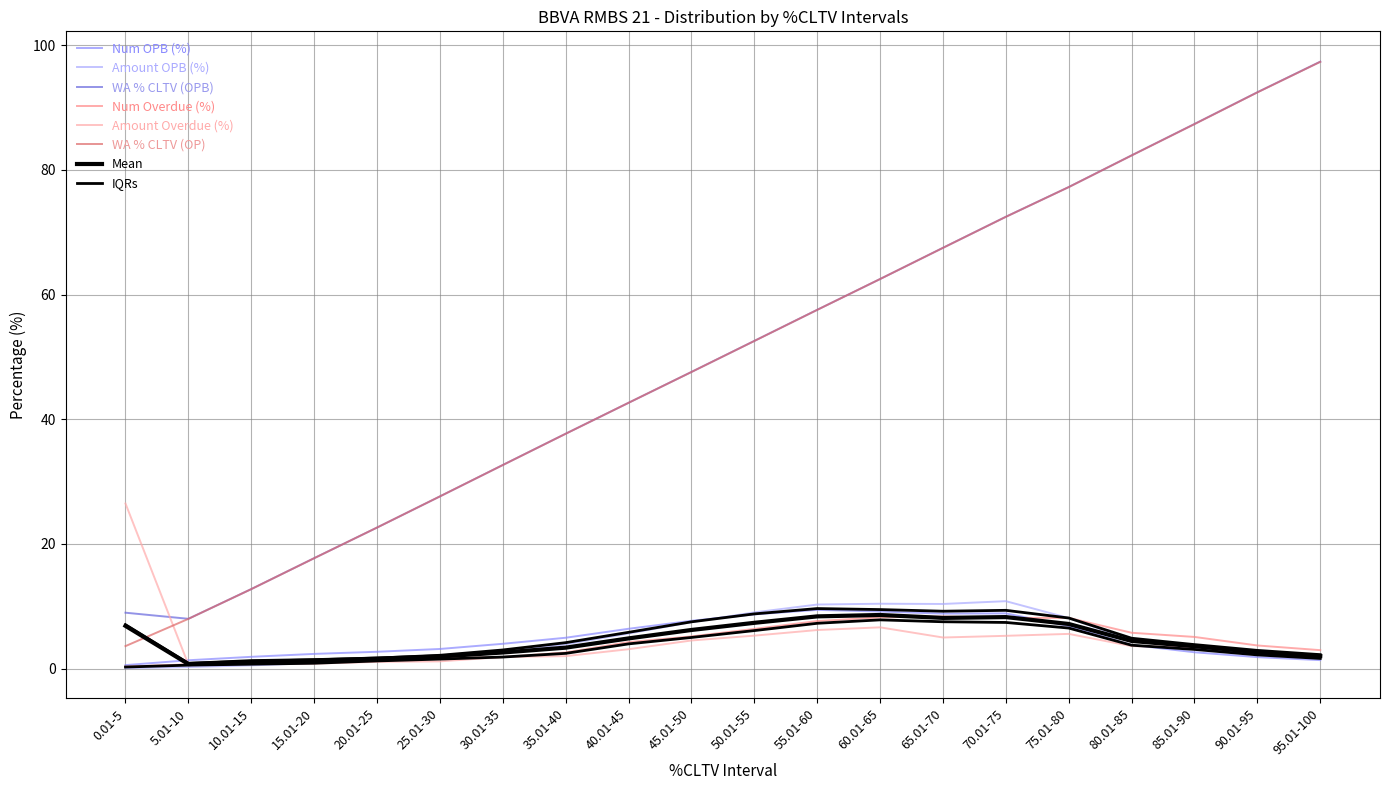

What is the maximum value for Amount OPB (%)?

10.8